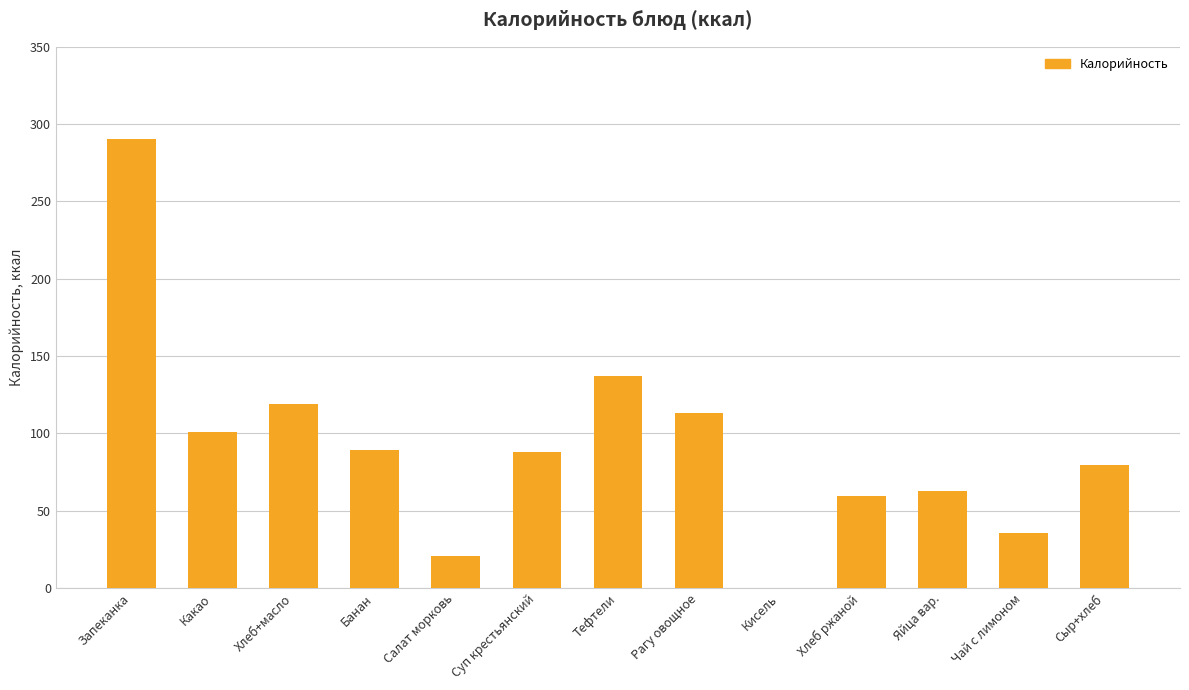

Which has a higher value, Хлеб ржаной or Запеканка?

Запеканка